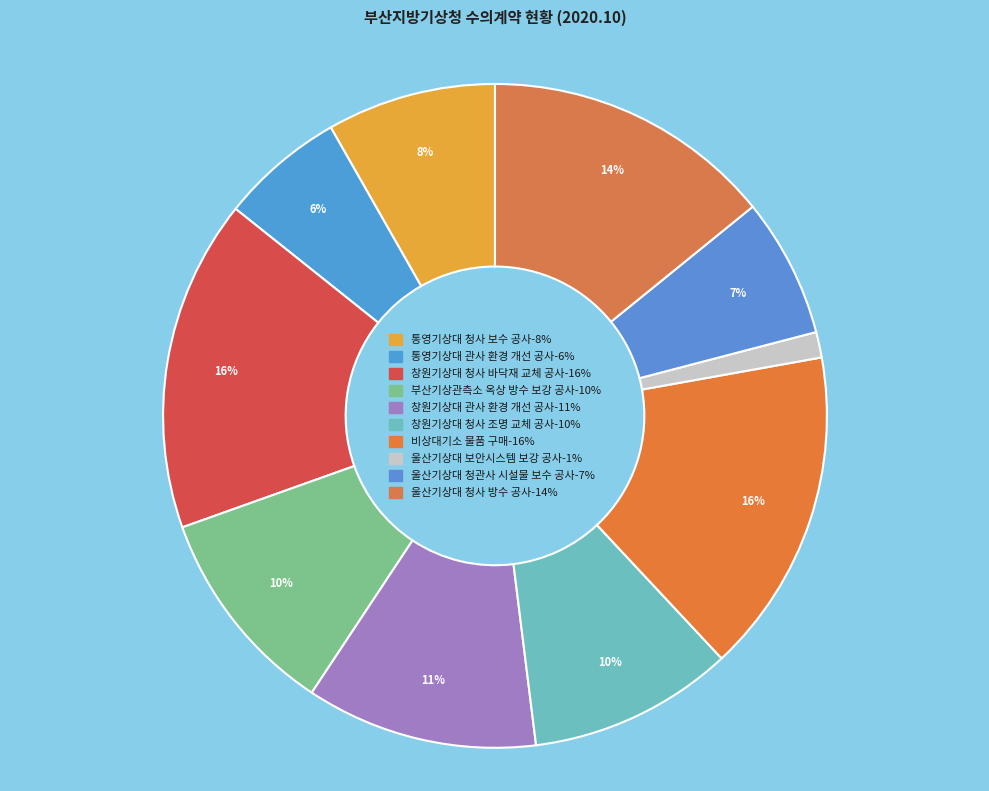

What percentage is the 창원기상대 관사 환경 개선 공사 slice, to the nearest percent?

11%